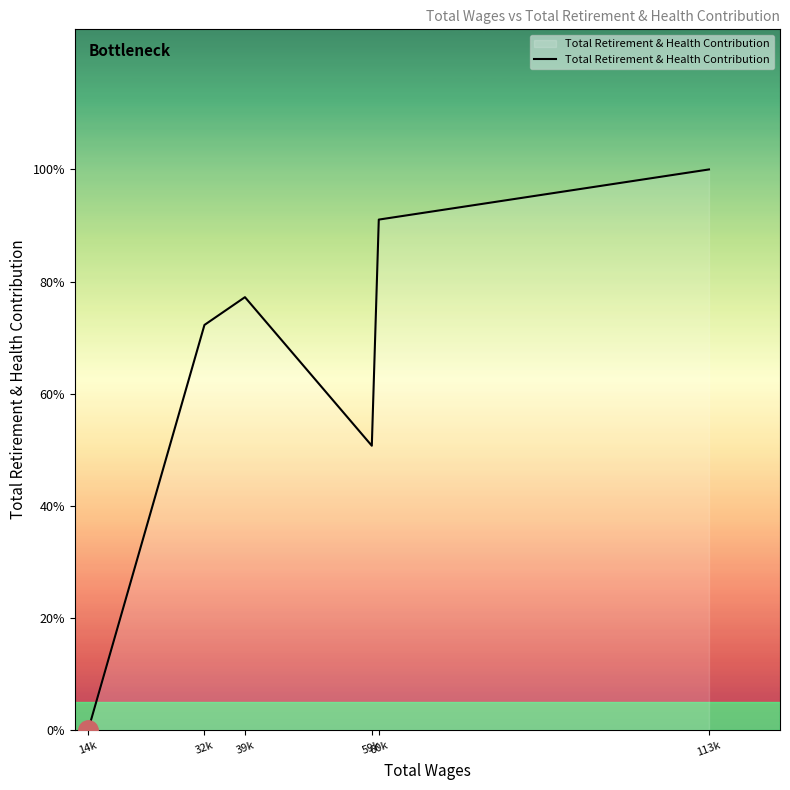

What is the difference between the second highest and minimum values?

18993